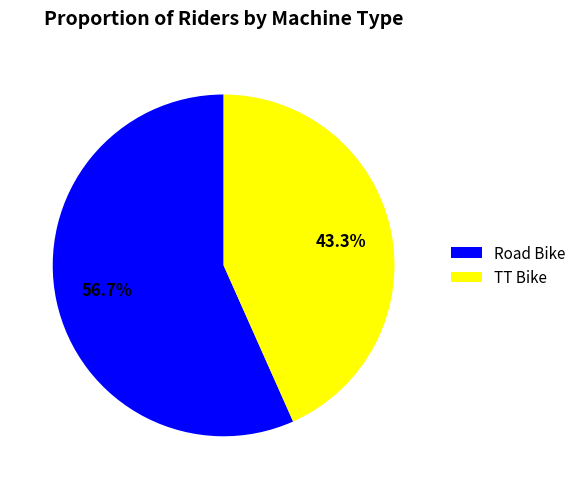

Is it true that Road Bike is 57% of the pie?

True